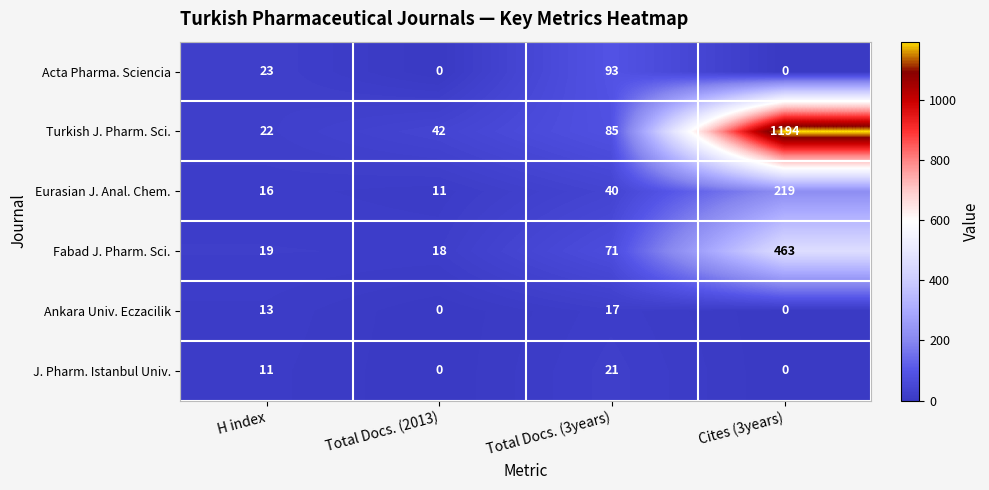

How many data points does each series have?

4